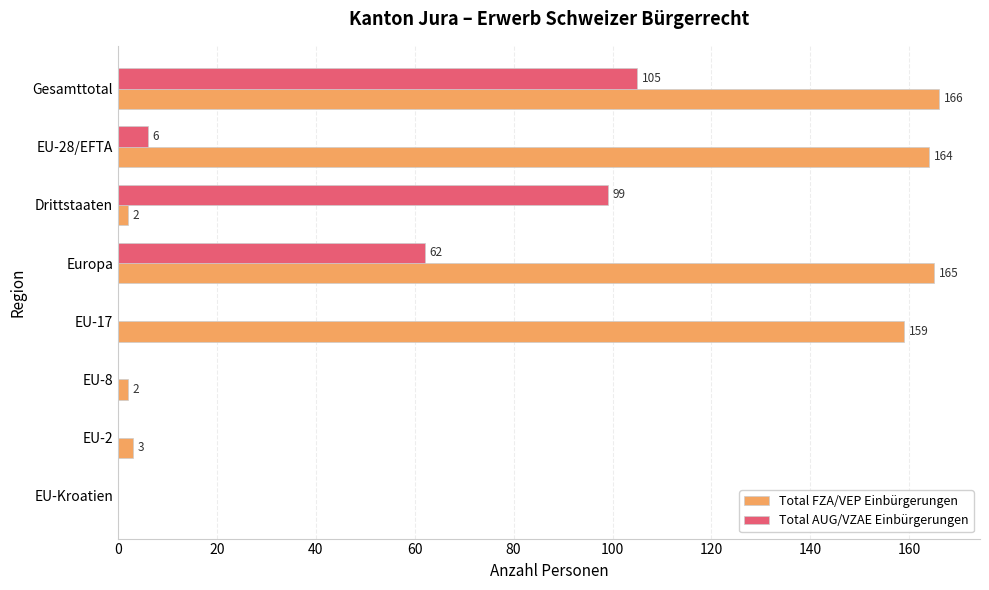

At which category is the sum across all series the highest?

Gesamttotal